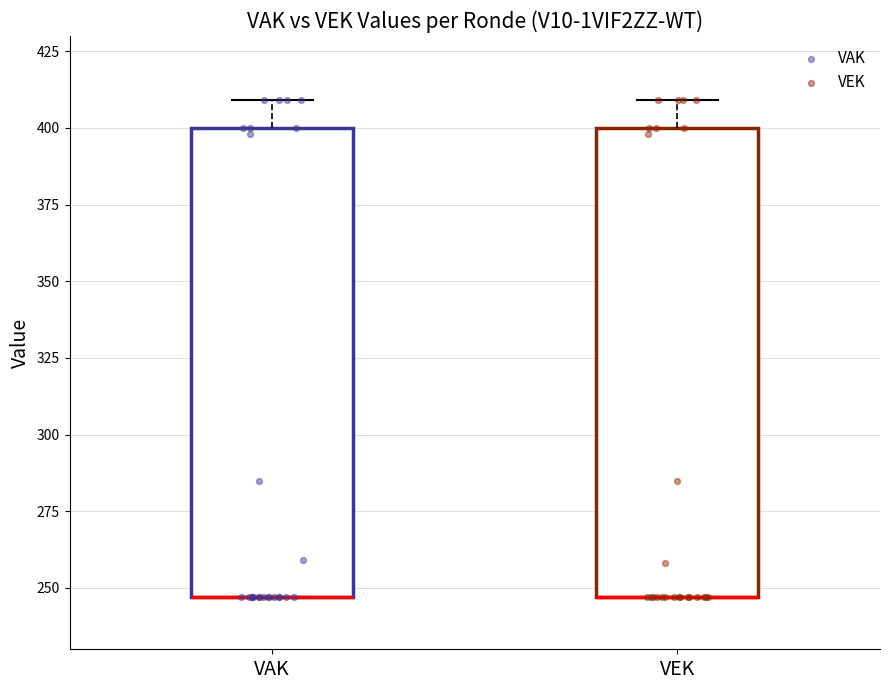

Where is the lower edge of the box for VEK on the y-axis? The values are not printed on the chart, so give them approximately, as read against the axis.

245